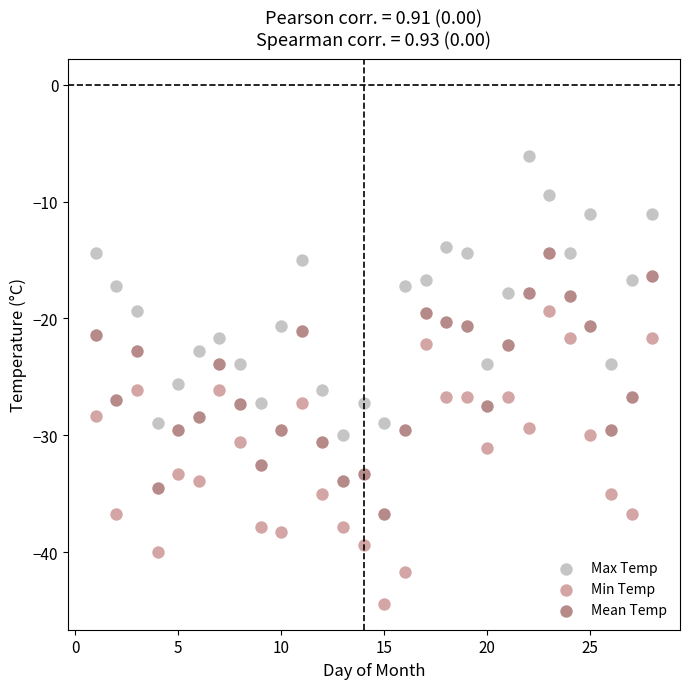

Which series has the largest Y range (max minus min)?

Min Temp